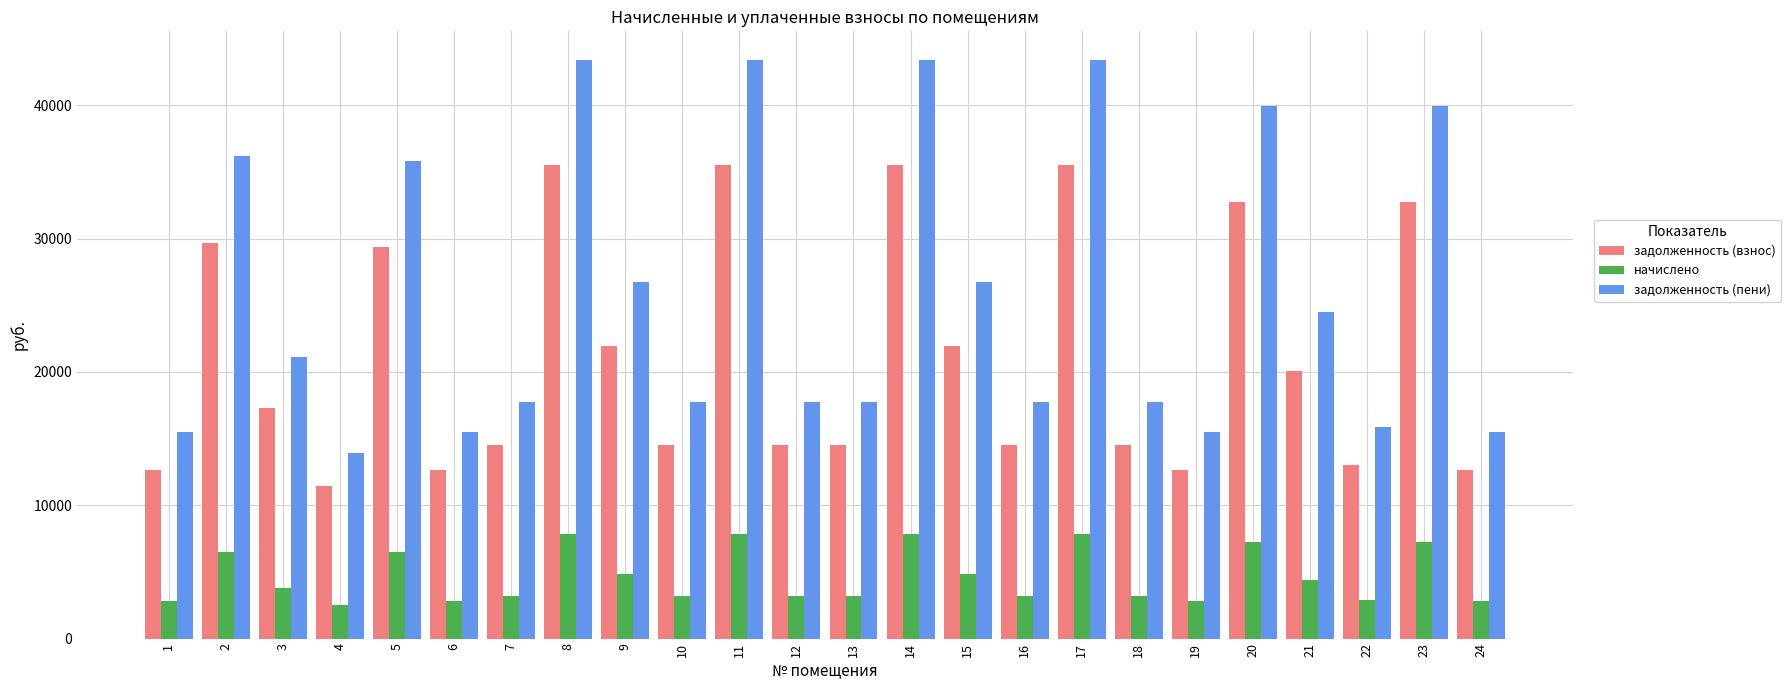

Which series changed the most between 9 and 14?

задолженность (пени)